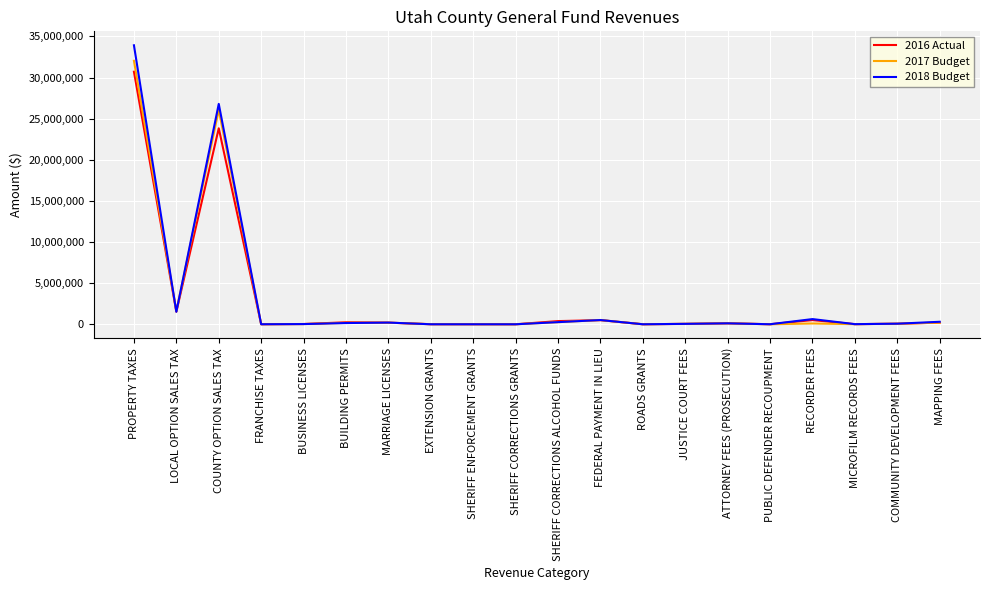

Where does the 2018 Budget series first go above 114500?

PROPERTY TAXES